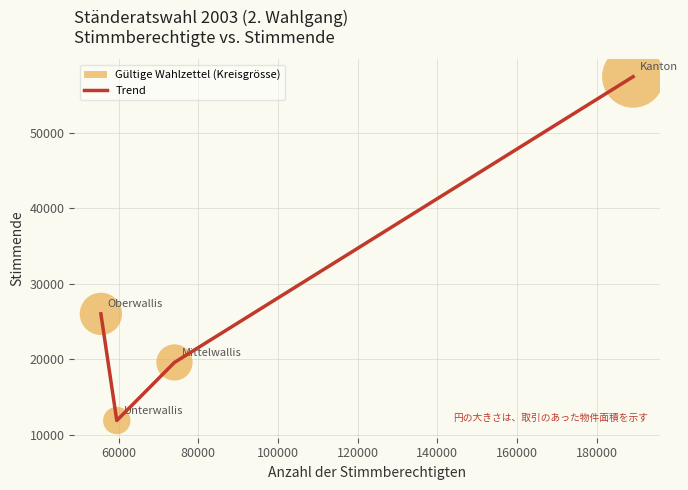

What is the difference between the maximum and minimum values?

45557